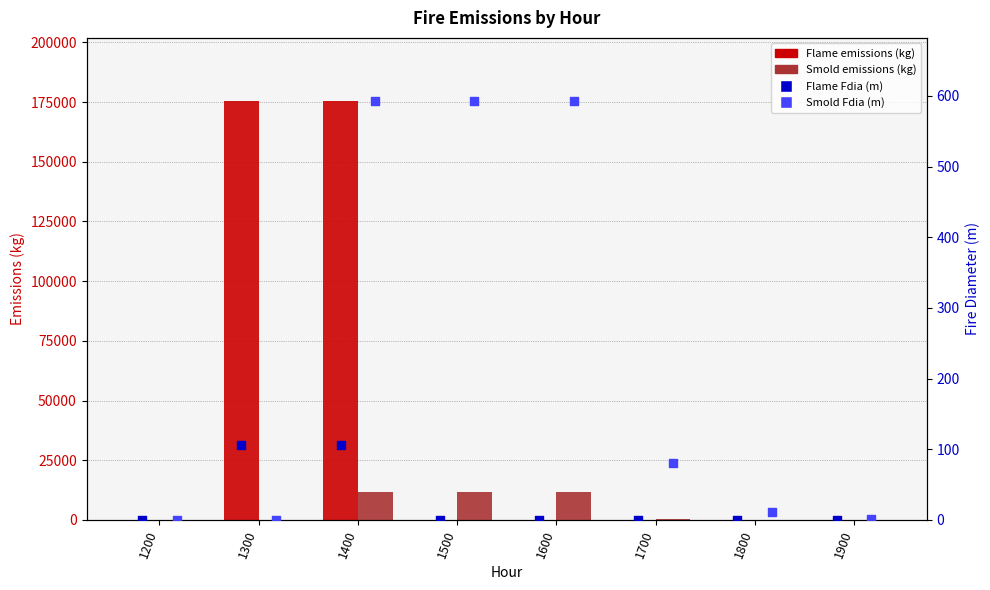

What is the total value across all series at 1500?

12443.0